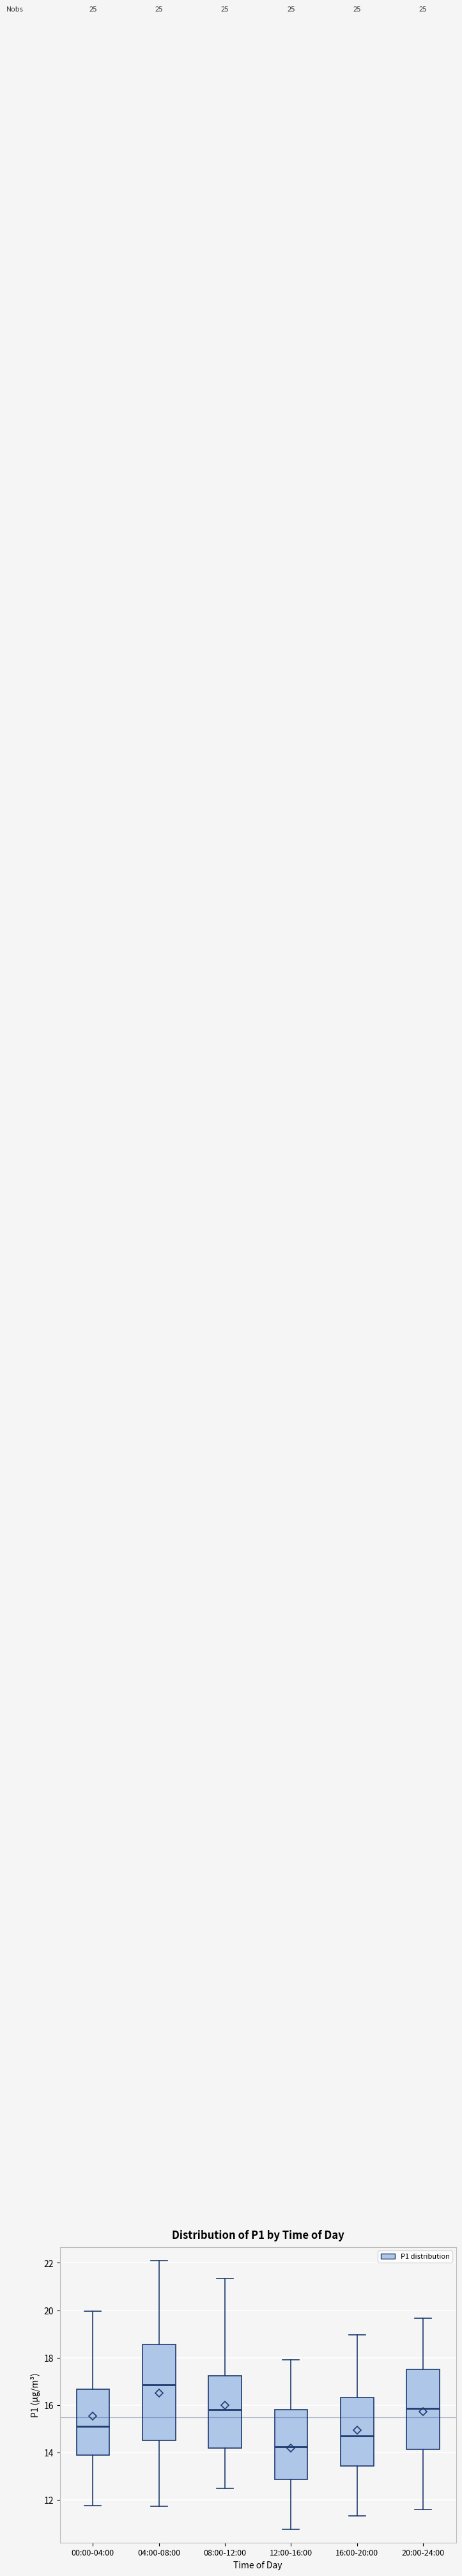

Where does the upper whisker of the box for 00:00-04:00 end on the y-axis? The values are not printed on the chart, so give them approximately, as read against the axis.

20.0